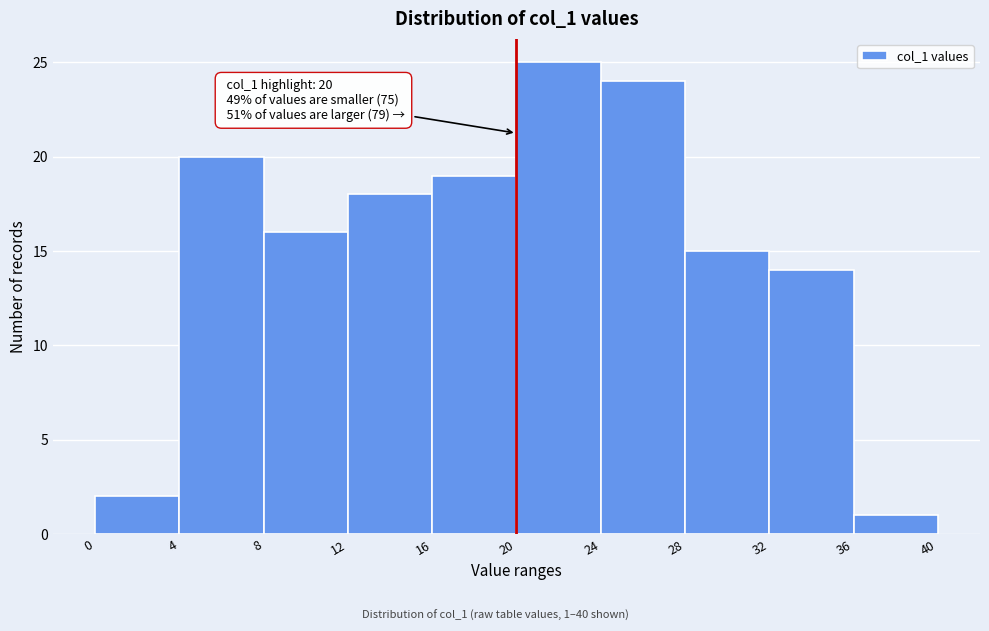

Which range on the x-axis has the tallest bar?

20 to 24